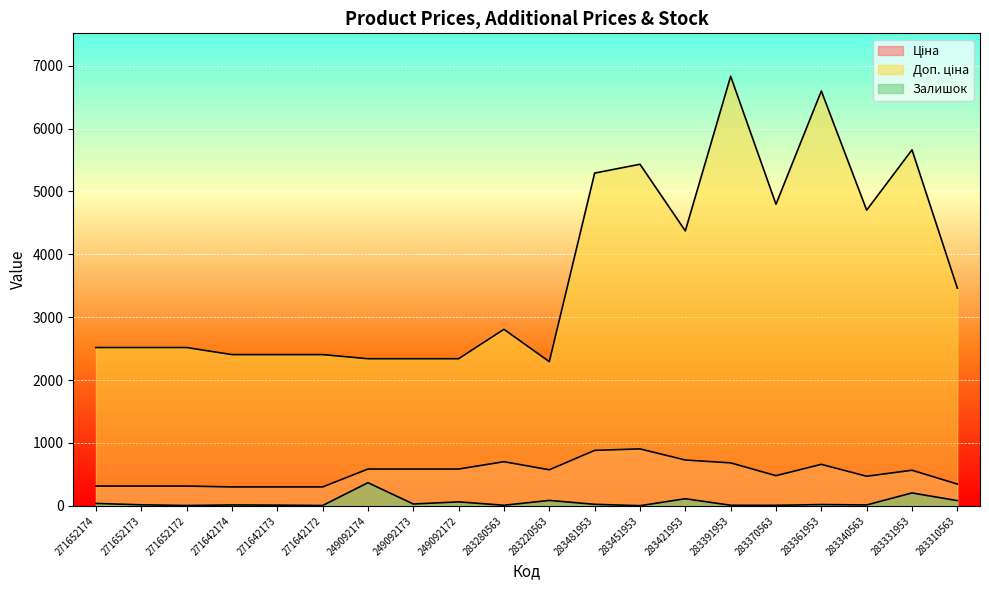

What is the maximum value for Залишок?

368.0